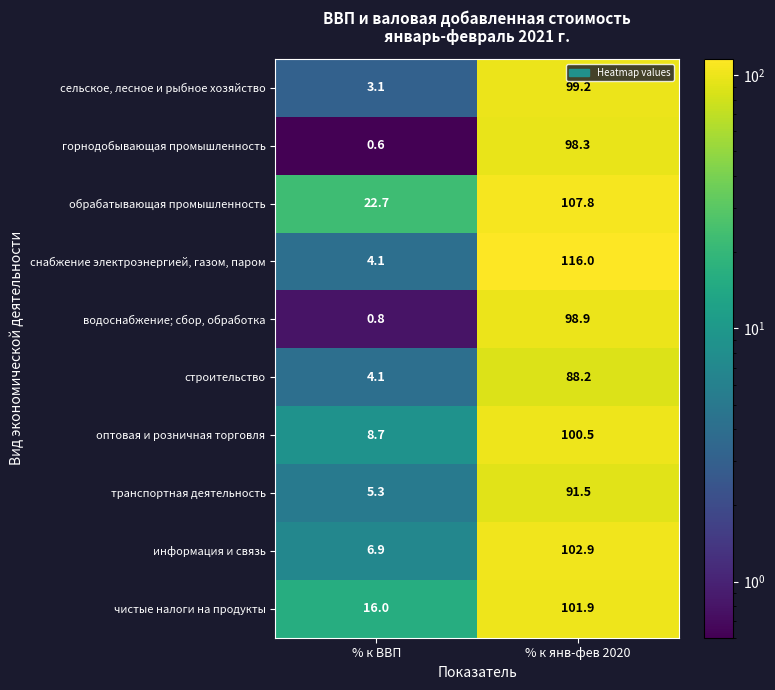

At which label does информация и связь first exceed 102?

% к янв-фев 2020